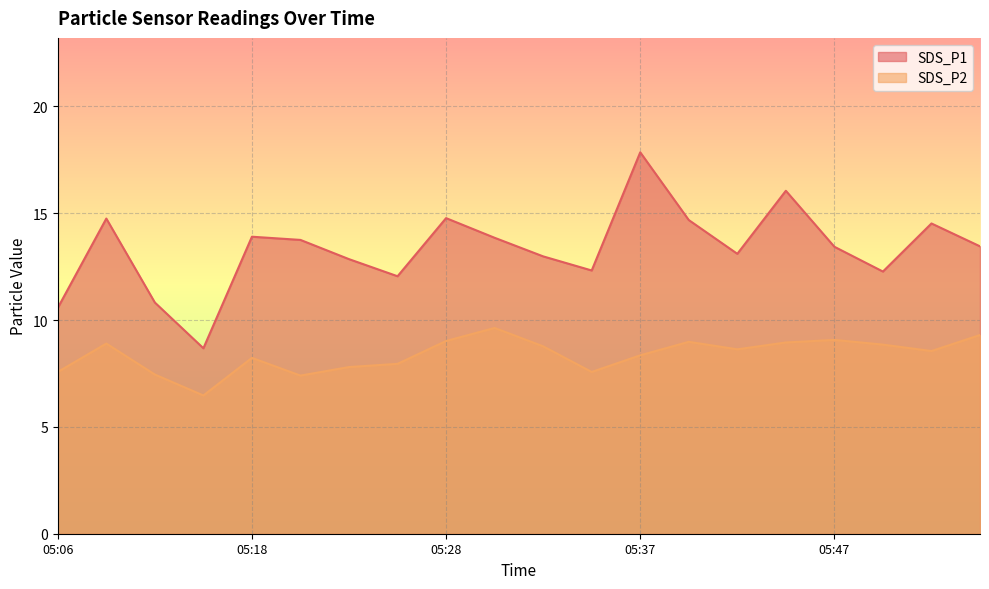

How many data points in SDS_P1 are less than 13?

8